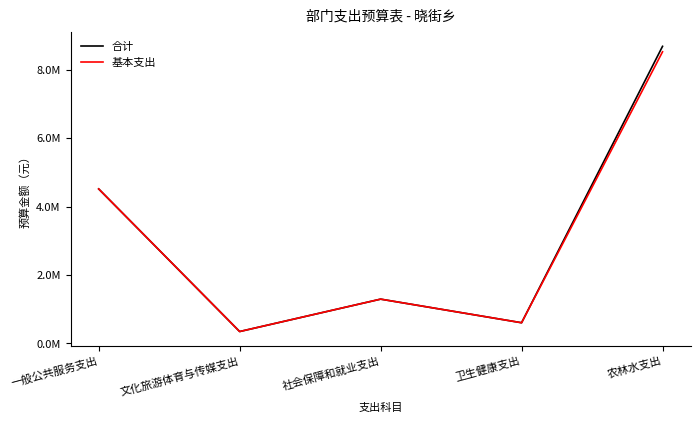

Reading left to right, what are all the values shown in this chart?

合计: 4515063.8	348544.6	1295331.5	605475.0	8681891.3
基本支出: 4515063.8	348544.6	1295331.5	605475.0	8521891.3